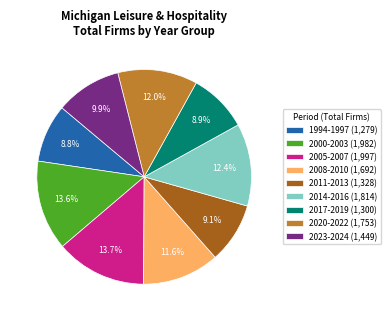

What is the ratio of the value at 2017-2019 (1,300) to the value at 2014-2016 (1,814)?

0.7